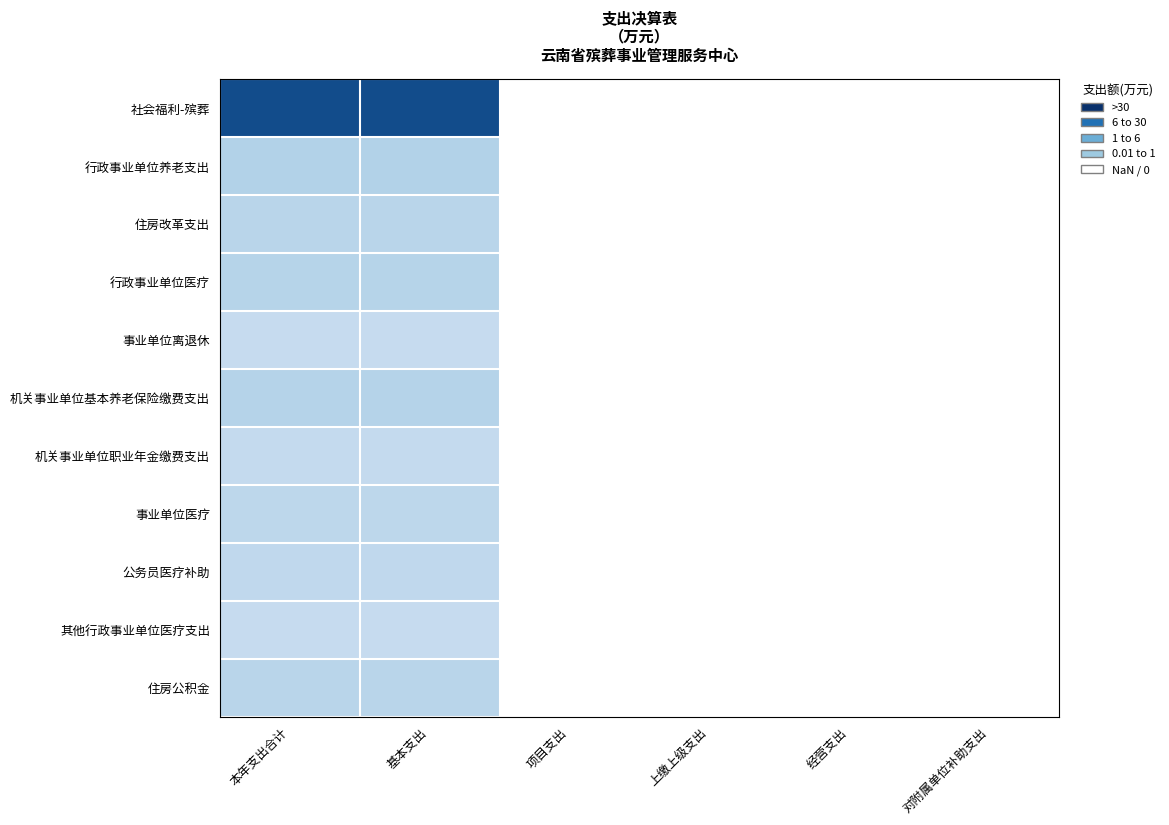

Rank the series by their maximum value, from lowest to highest.

事业单位离退休, 其他行政事业单位医疗支出, 机关事业单位职业年金缴费支出, 公务员医疗补助, 事业单位医疗, 住房改革支出, 住房公积金, 行政事业单位医疗, 机关事业单位基本养老保险缴费支出, 行政事业单位养老支出, 社会福利-殡葬